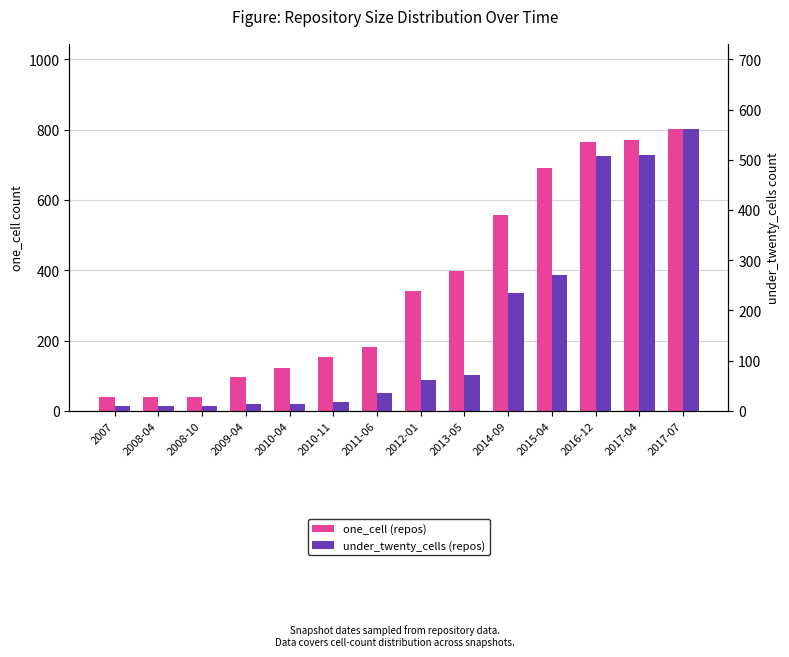

Reading left to right, extract all data points from this chart.

one_cell (repos): 2007=39	2008-04=39	2008-10=40	2009-04=97	2010-04=123	2010-11=153	2011-06=182	2012-01=341	2013-05=397	2014-09=556	2015-04=691	2016-12=766	2017-04=771	2017-07=803
under_twenty_cells (repos): 2007=9	2008-04=9	2008-10=9	2009-04=14	2010-04=14	2010-11=18	2011-06=36	2012-01=62	2013-05=72	2014-09=235	2015-04=271	2016-12=507	2017-04=509	2017-07=562